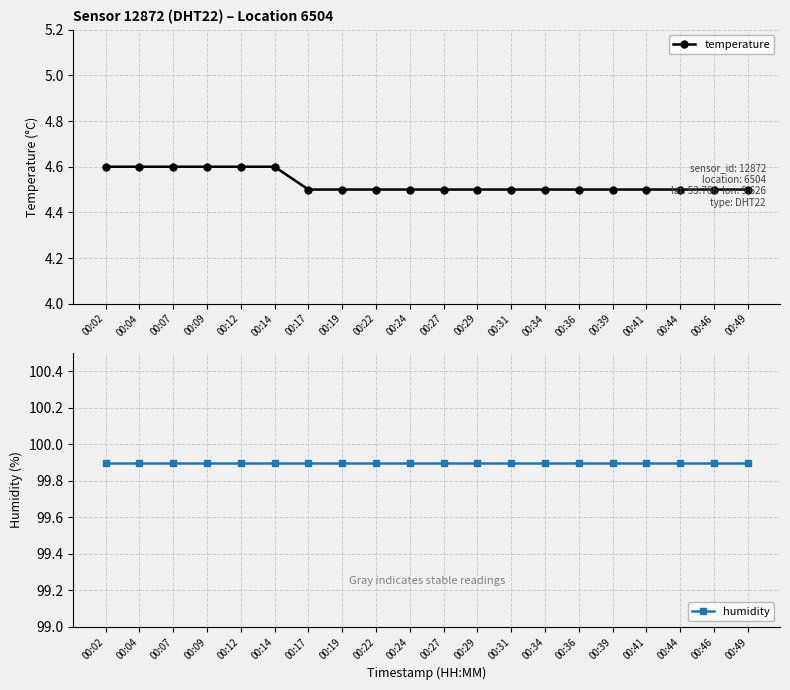

True or false: humidity and temperature intersect in this chart.

False